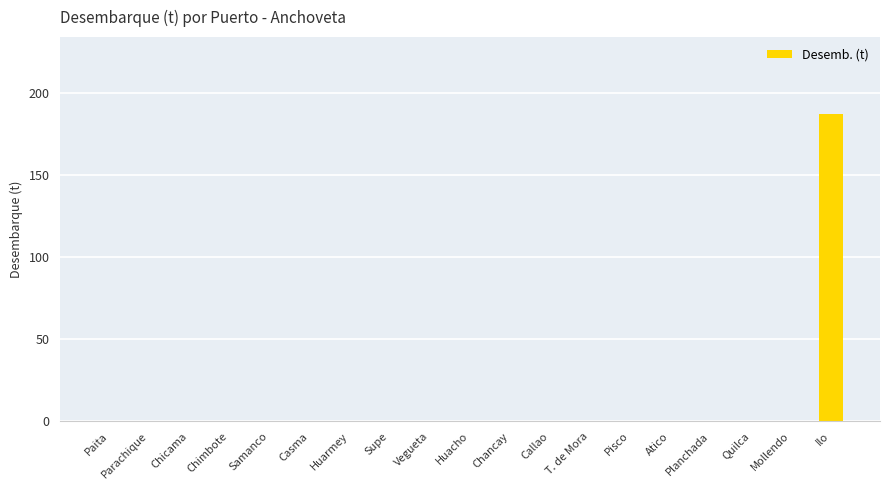

What is the maximum value shown in the chart?

187.4